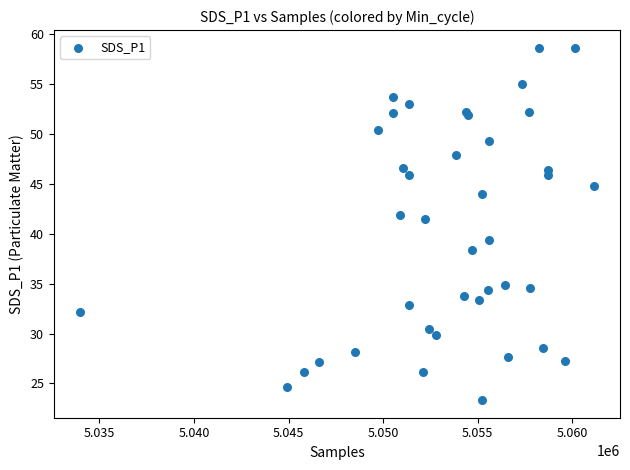

What Y value in the scatter plot is closest to 40?

39.4